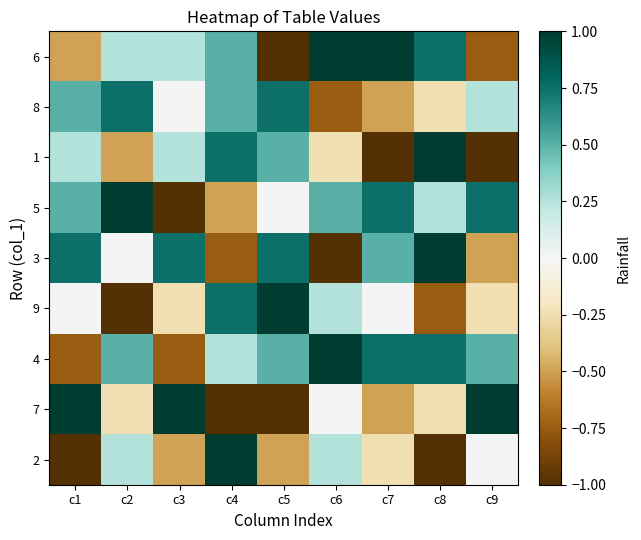

What is the maximum value shown in the chart?

1.0